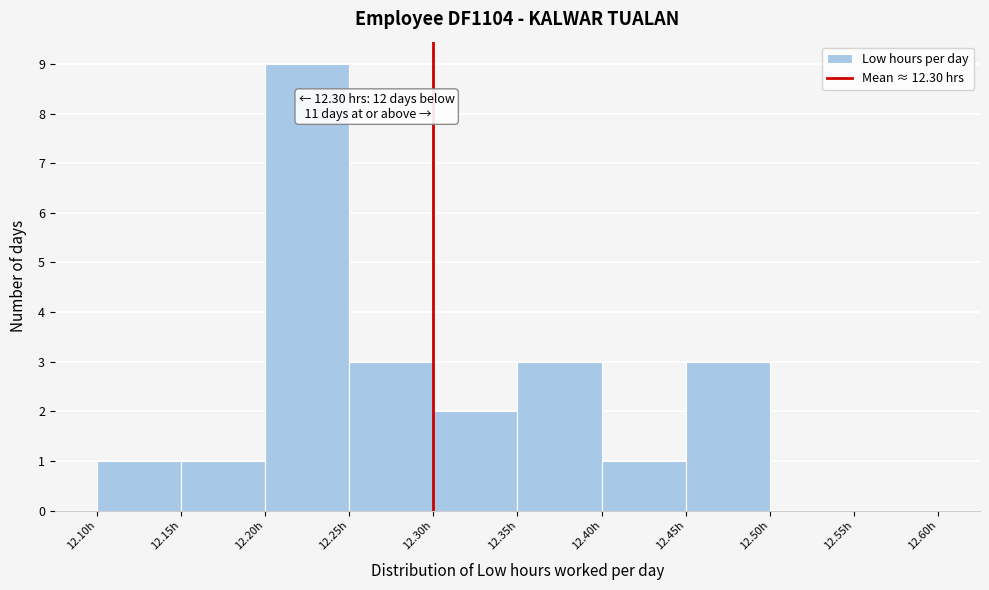

Over which range of the x-axis is the bar tallest?

12.20 to 12.25